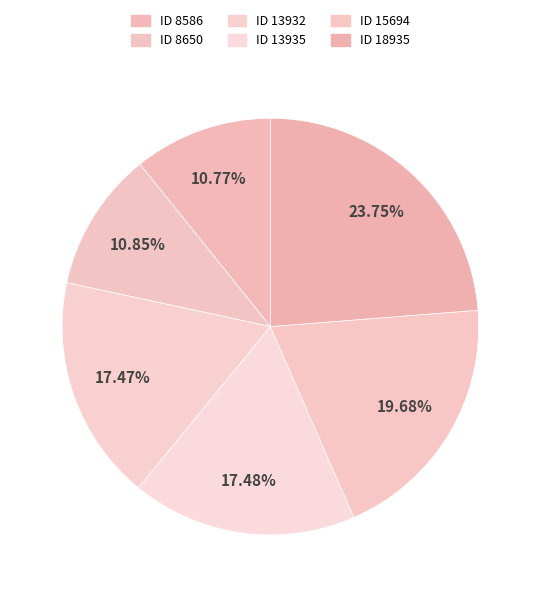

To the nearest percent, what portion does ID 8650 represent?

11%